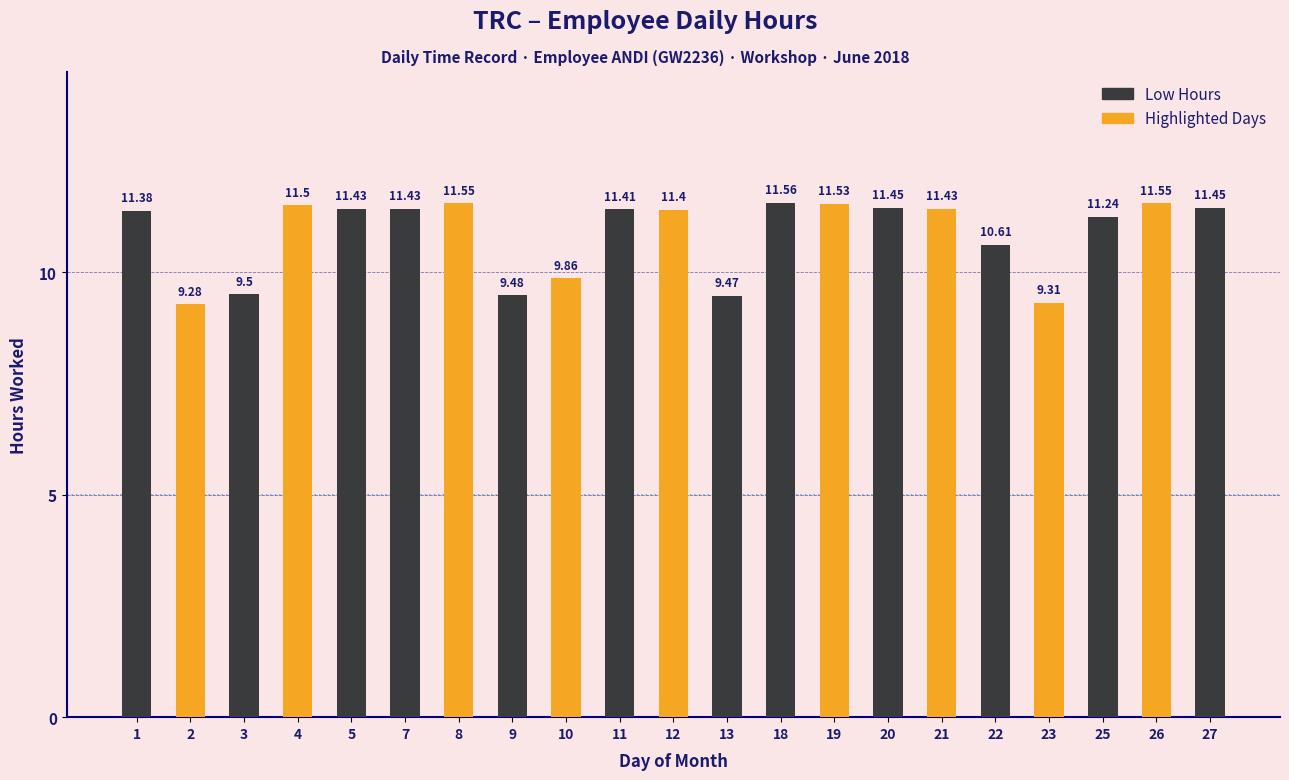

The chart shows a value of 16.5 at 4. True or false?

False